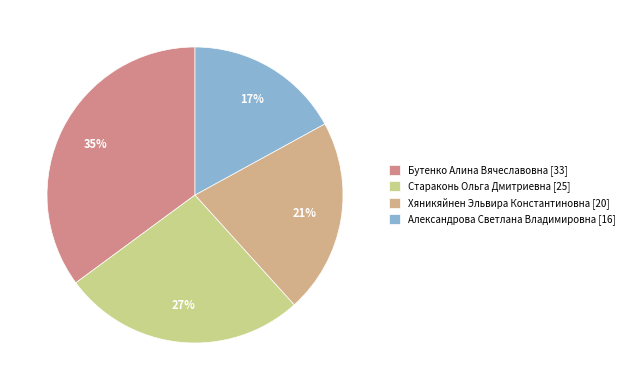

How many slices are in this pie chart?

4